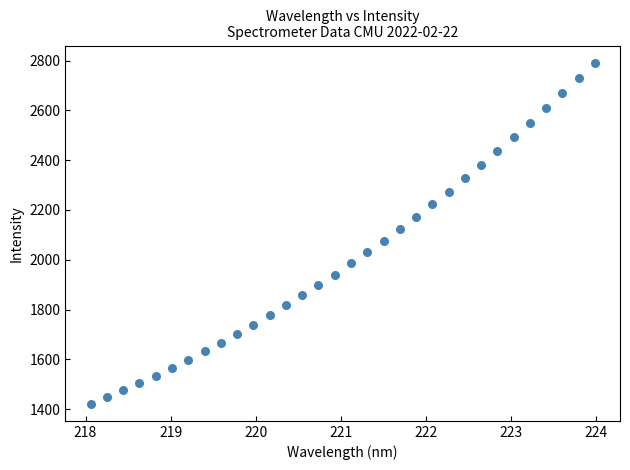

What is the range of X values (max minus min)?

5.9